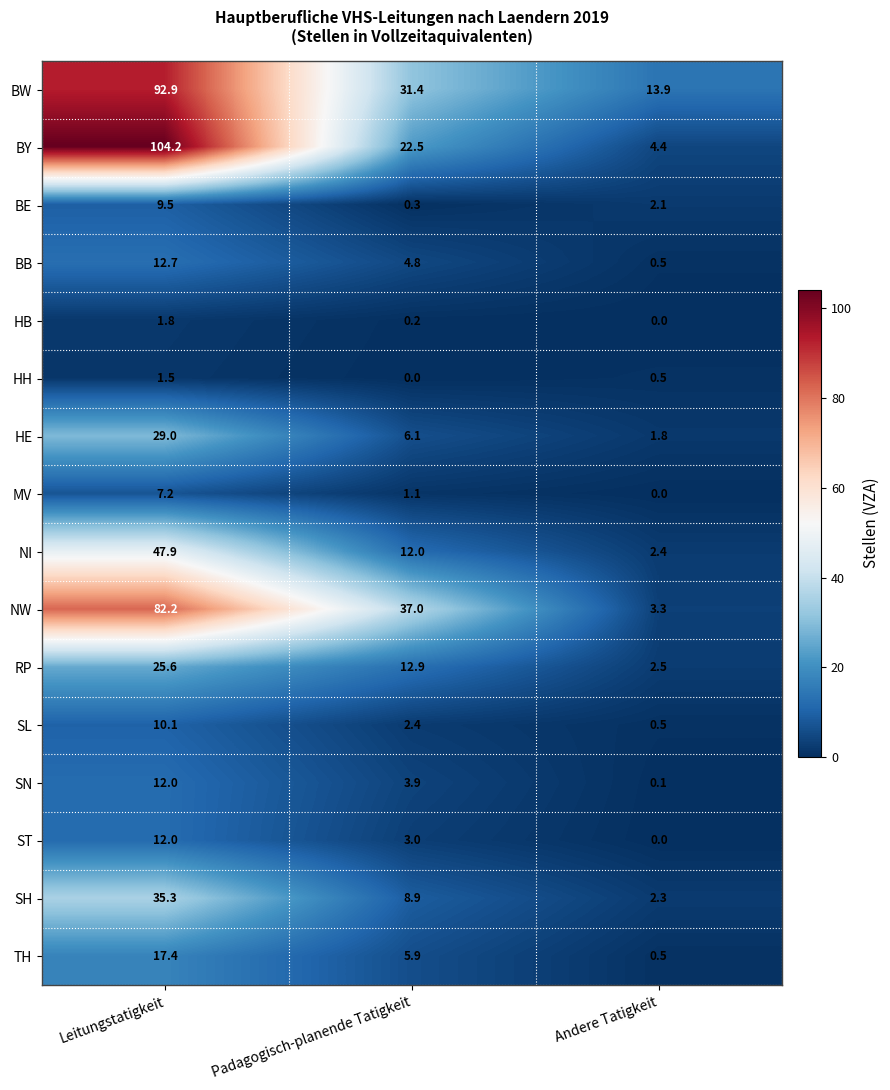

Which series has the widest spread of values?

BY